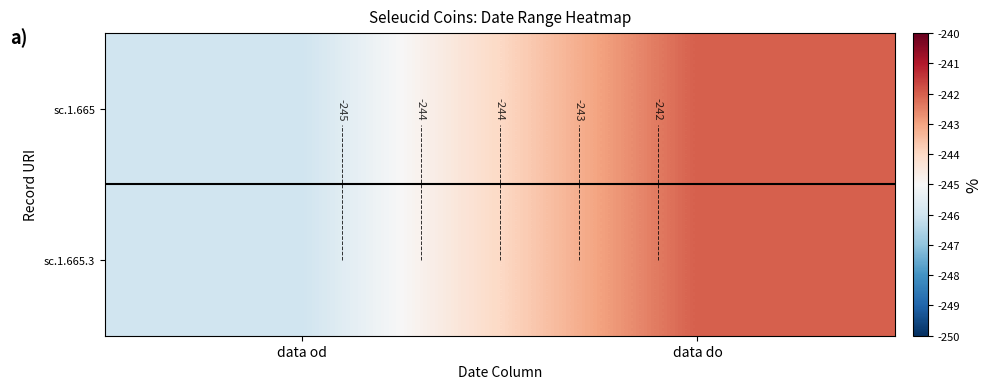

Read the sc.1.665.3 value at data od.

-246